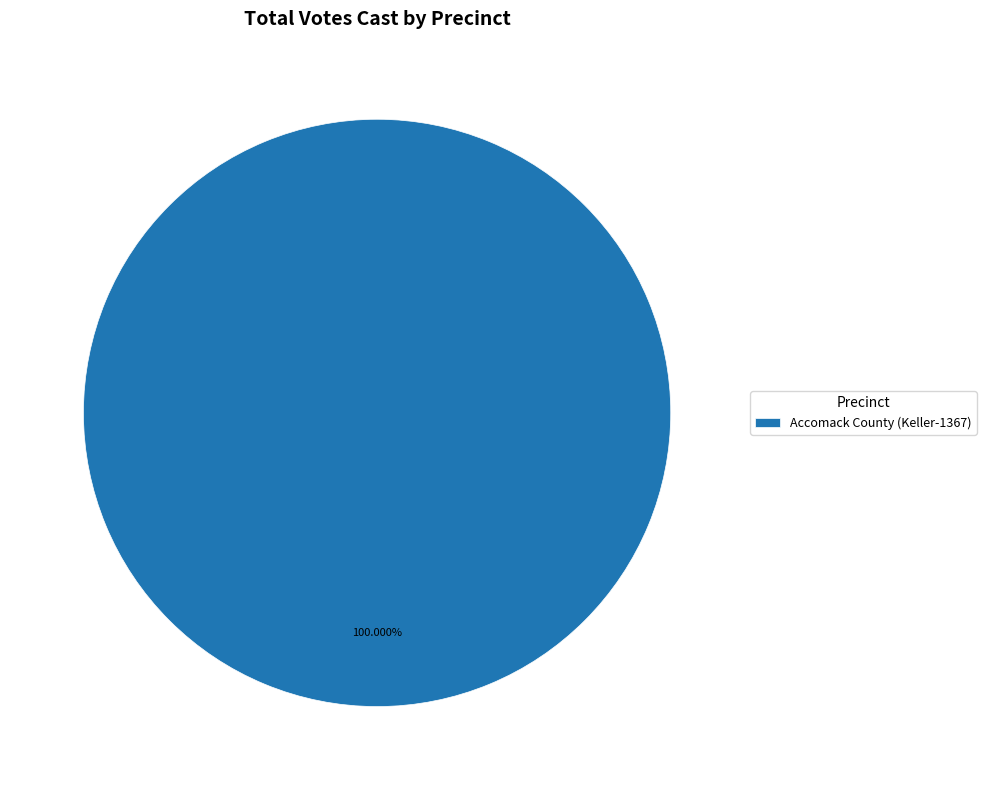

Count the number of slices in the pie.

1